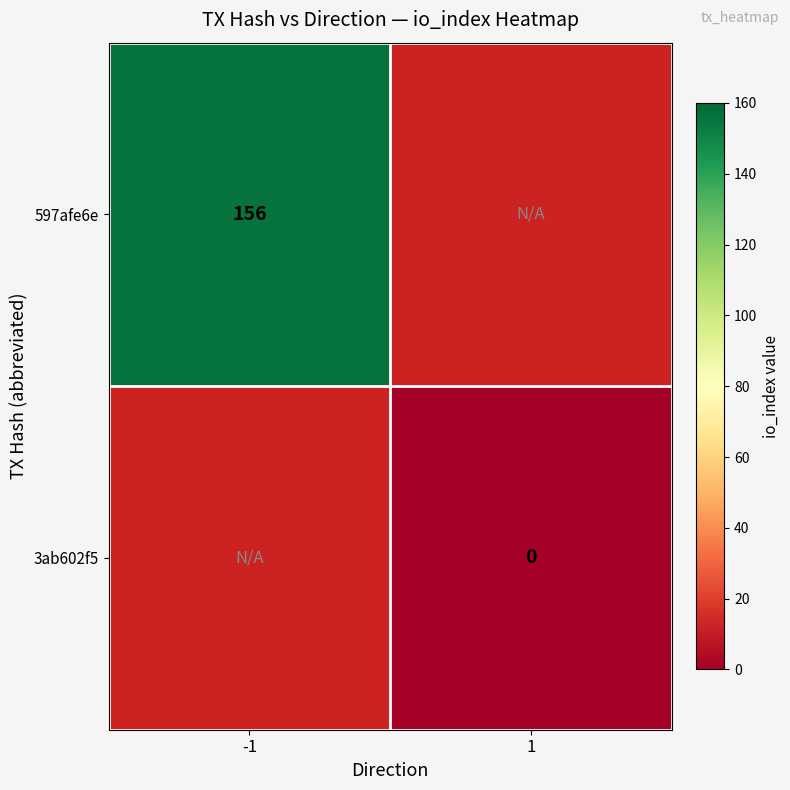

The value of 597afe6e at -1 is 156. True or false?

True